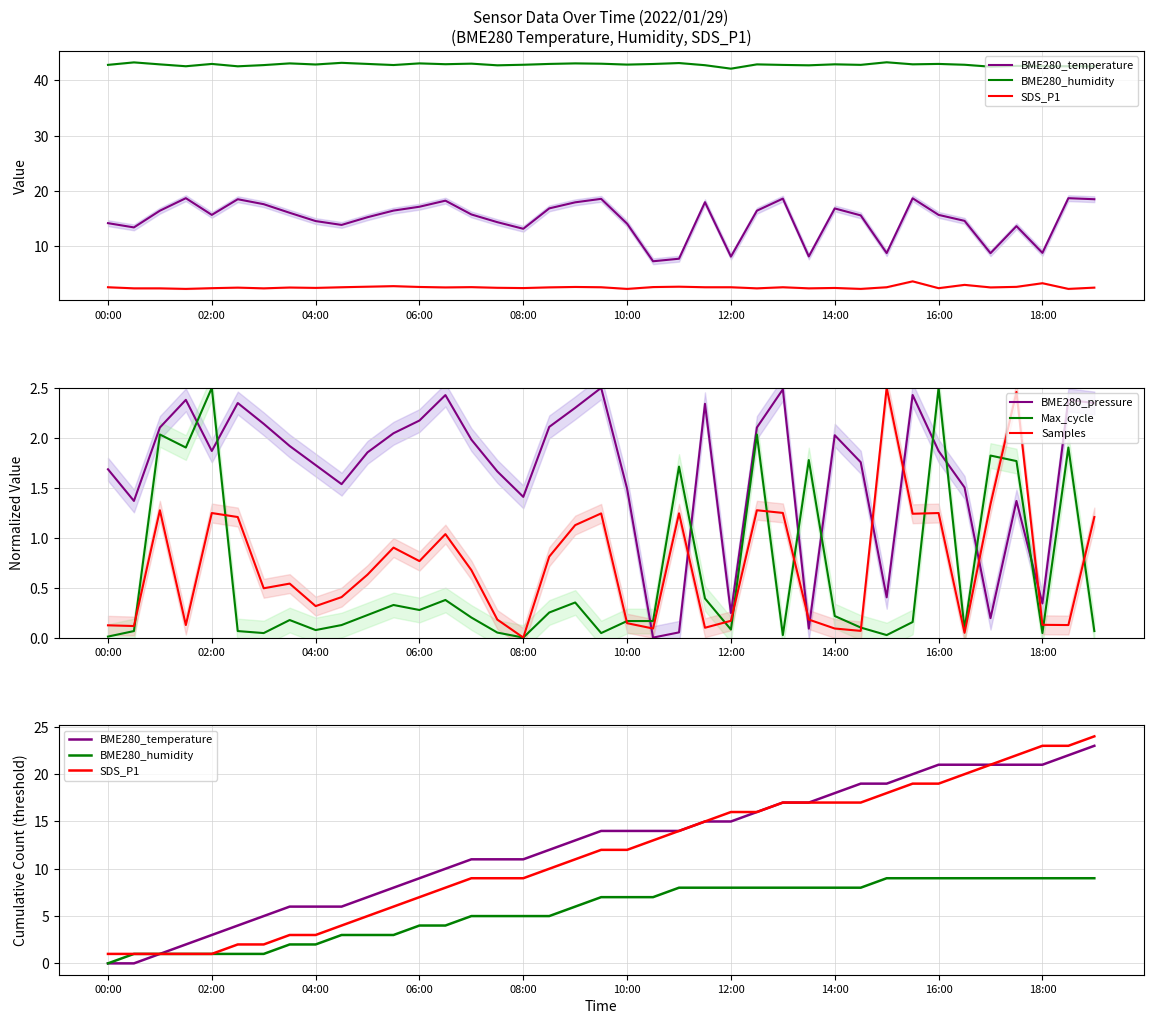

Which series ends up on top after the final intersection of BME280_pressure and Max_cycle?

BME280_pressure